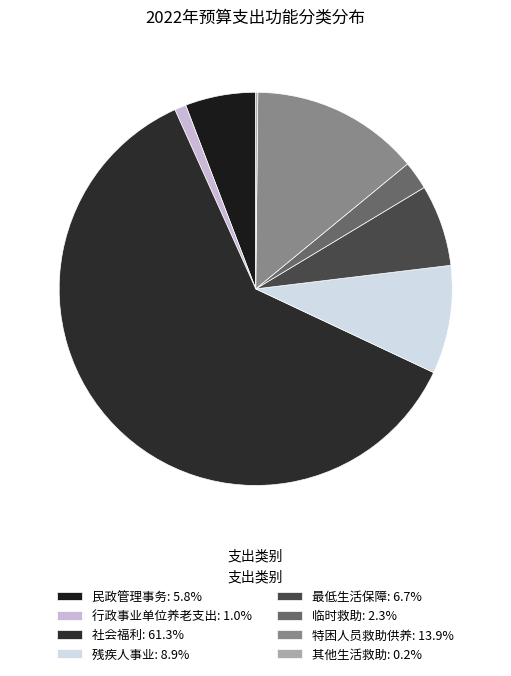

Which category accounts for the majority?

社会福利